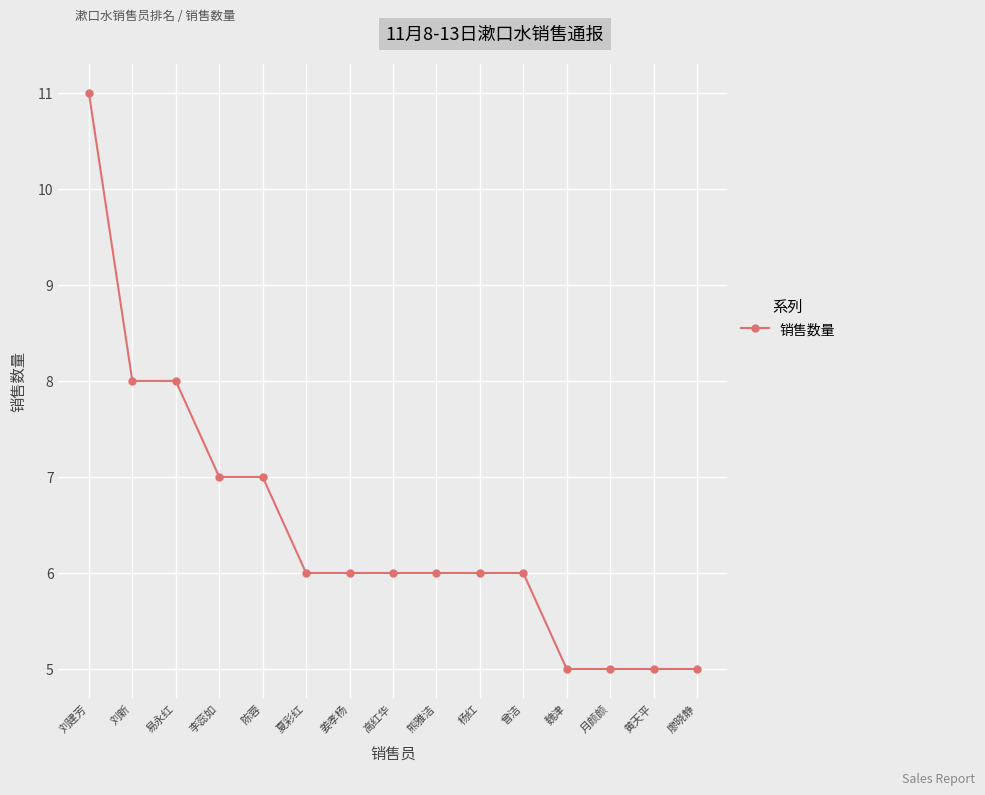

Which has a higher value, 陈蓉 or 杨红?

陈蓉